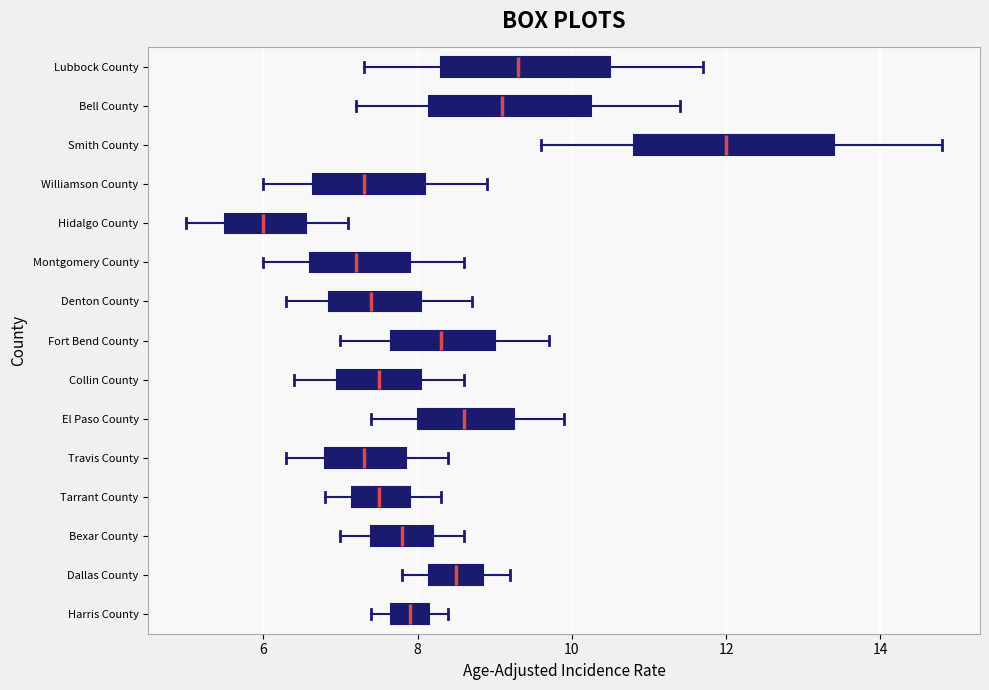

Reading bottom to top, read every box against the x-axis: the position of its median line, the range the box covers, and the ends of its whiskers. The values are not printed on the chart, so give them approximately, as read against the axis.

Harris County: median 8.0, box 7.6 to 8.2, whiskers 7.4 to 8.4
Dallas County: median 8.6, box 8.2 to 8.8, whiskers 7.8 to 9.2
Bexar County: median 7.8, box 7.4 to 8.2, whiskers 7.0 to 8.6
Tarrant County: median 7.6, box 7.2 to 8.0, whiskers 6.8 to 8.4
Travis County: median 7.4, box 6.8 to 7.8, whiskers 6.4 to 8.4
El Paso County: median 8.6, box 8.0 to 9.2, whiskers 7.4 to 10.0
Collin County: median 7.6, box 7.0 to 8.0, whiskers 6.4 to 8.6
Fort Bend County: median 8.4, box 7.6 to 9.0, whiskers 7.0 to 9.8
Denton County: median 7.4, box 6.8 to 8.0, whiskers 6.4 to 8.8
Montgomery County: median 7.2, box 6.6 to 8.0, whiskers 6.0 to 8.6
Hidalgo County: median 6.0, box 5.6 to 6.6, whiskers 5.0 to 7.2
Williamson County: median 7.4, box 6.6 to 8.2, whiskers 6.0 to 9.0
Smith County: median 12.0, box 10.8 to 13.4, whiskers 9.6 to 14.8
Bell County: median 9.2, box 8.2 to 10.2, whiskers 7.2 to 11.4
Lubbock County: median 9.4, box 8.4 to 10.6, whiskers 7.4 to 11.8